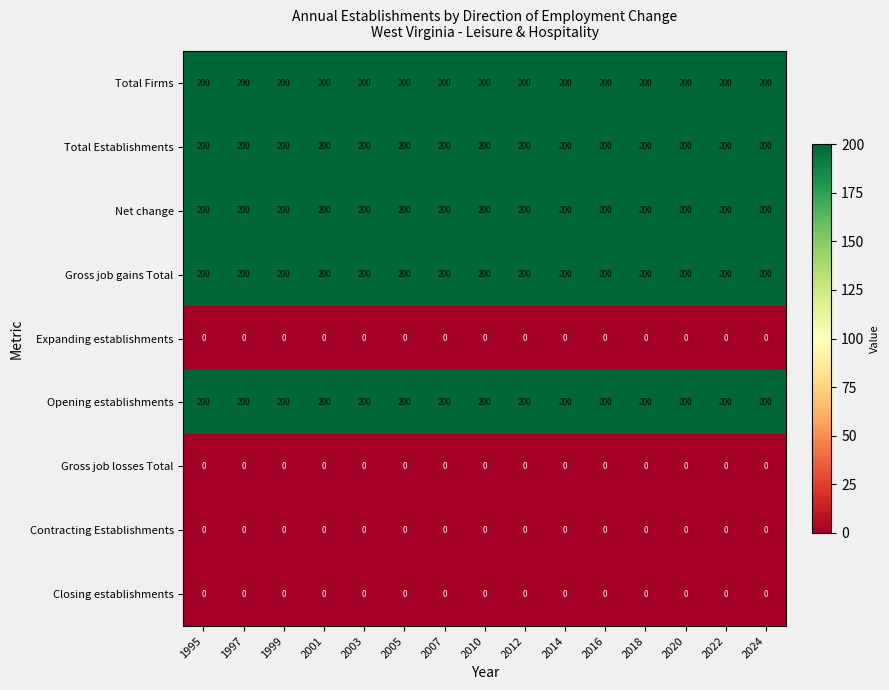

Is the value of Gross job losses Total at 2003 greater than the value of Total Firms at 1997?

No